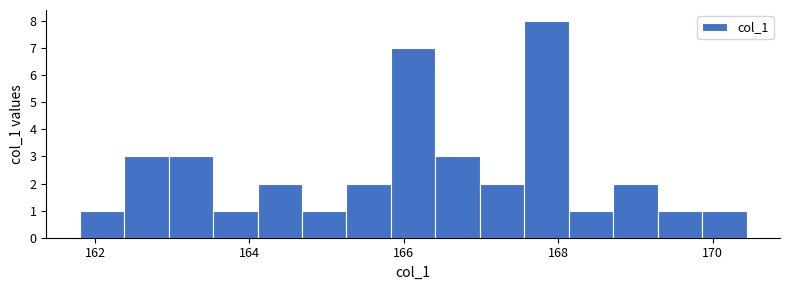

Around what value on the x-axis is the tallest bar? Give the approximate position of its centre, as read against the axis.

167.8